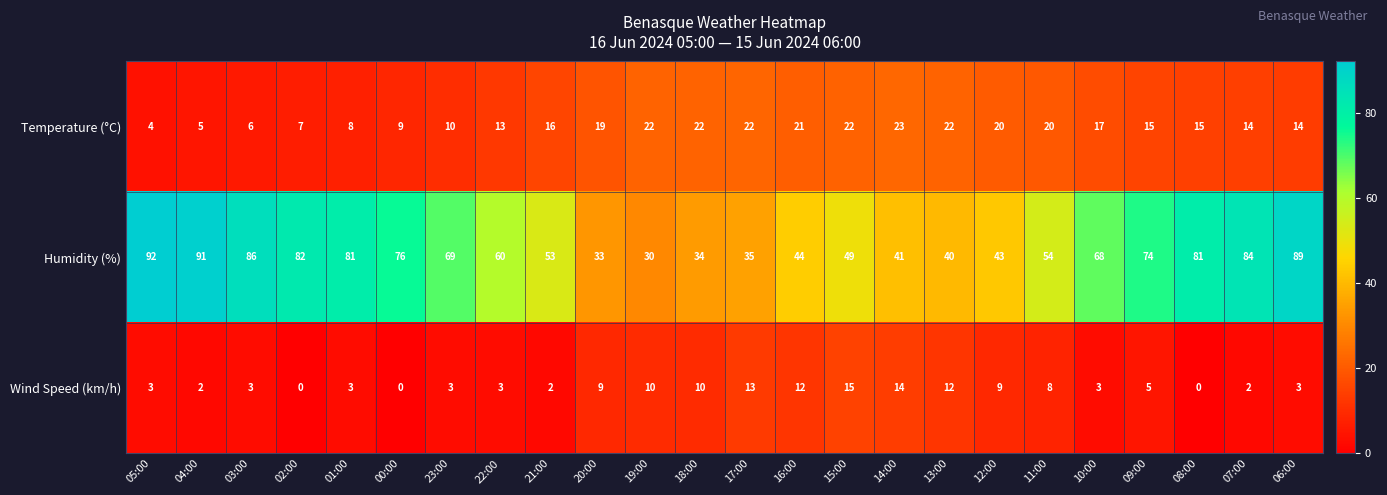

Which series has the largest total across all categories?

Humidity (%)